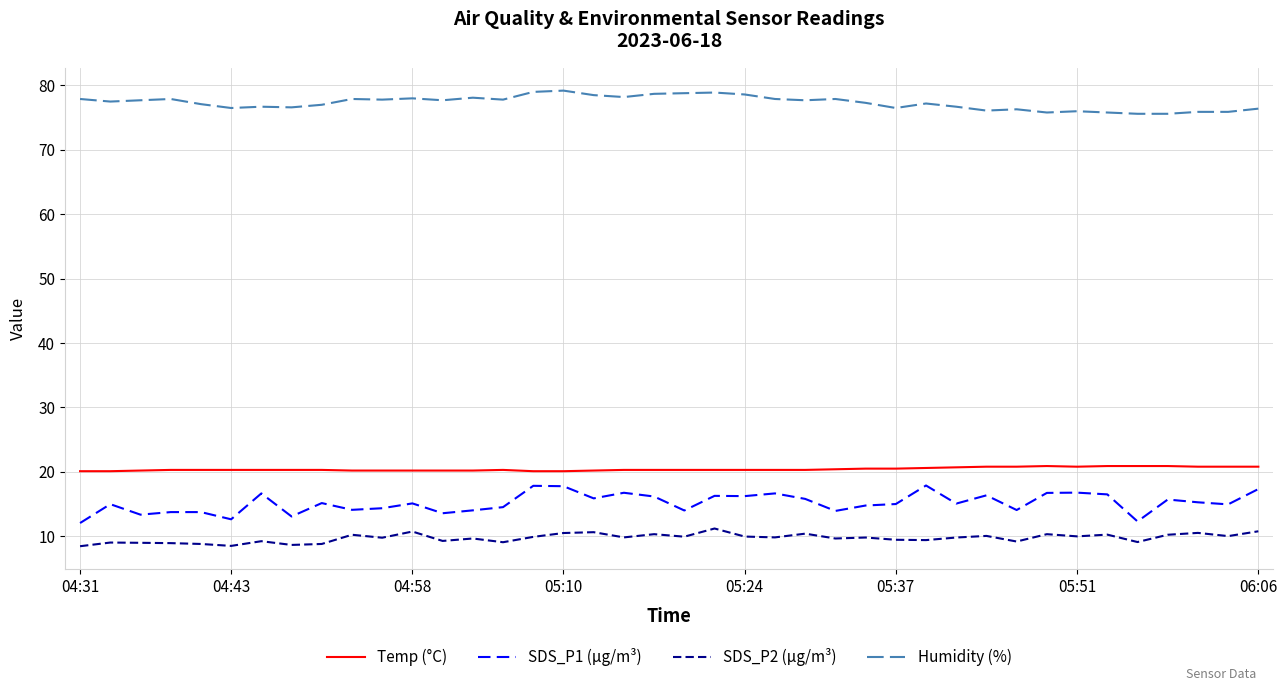

What is the sum of all Temp (°C) values?

817.1